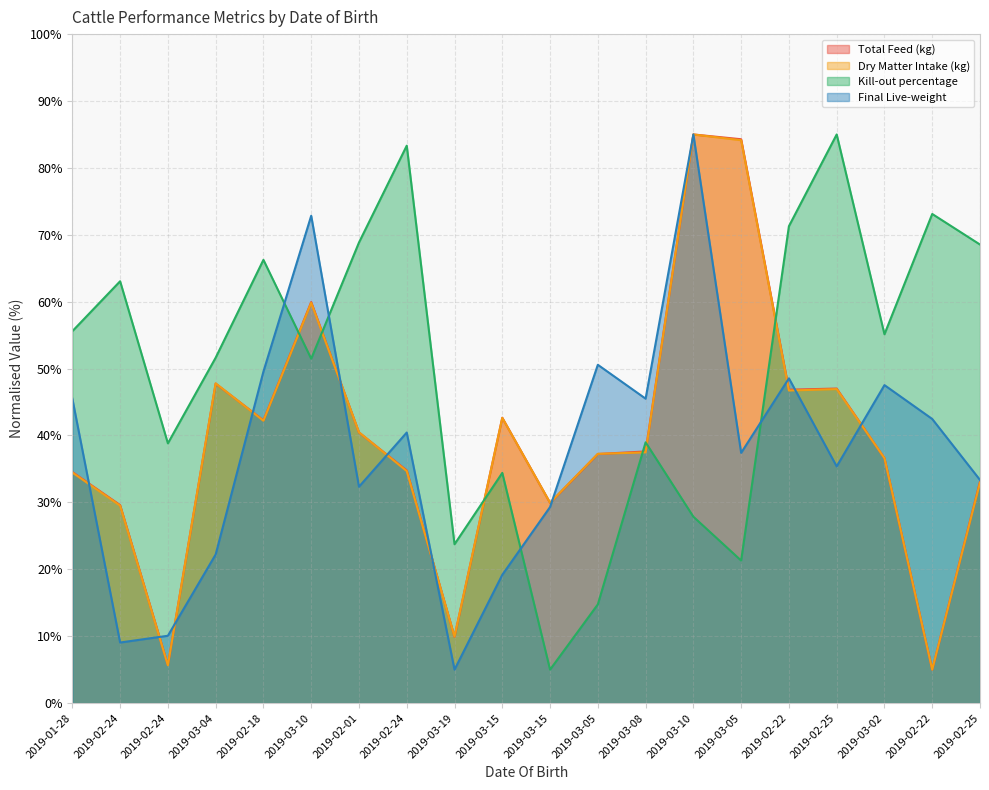

What is the average value of the Dry Matter Intake (kg) series?

39.5